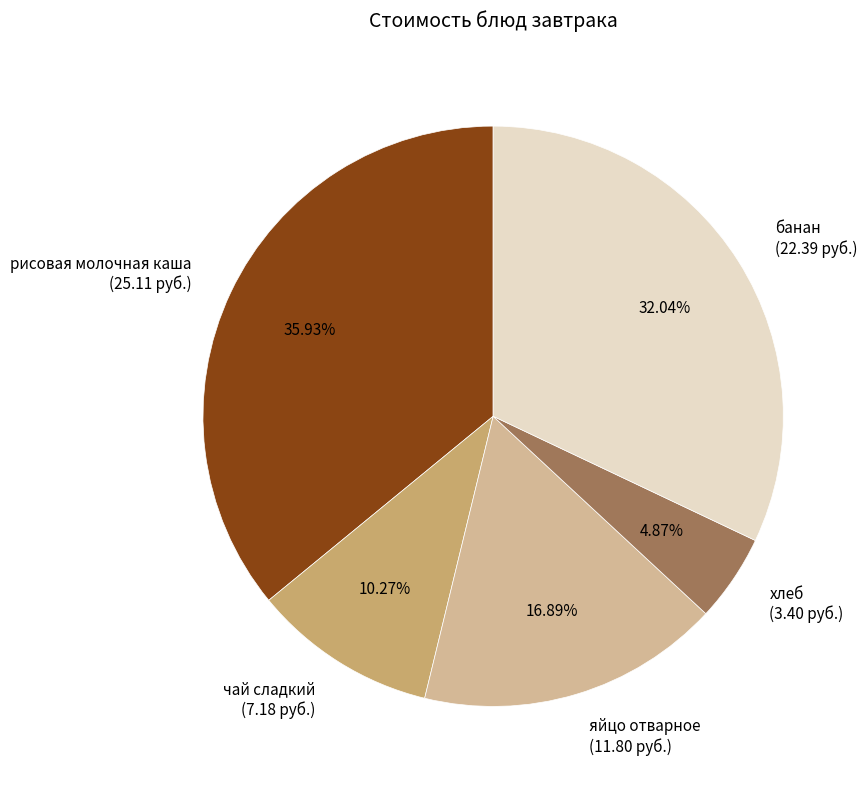

Rank the categories by value from lowest to highest.

хлеб, чай сладкий, яйцо отварное, банан, рисовая молочная каша